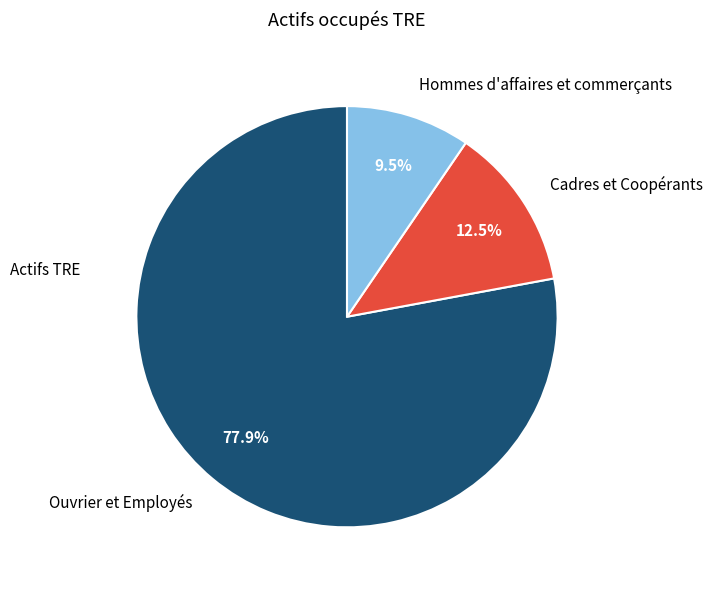

The Cadres et Coopérants slice represents 3% of the pie. True or false?

False